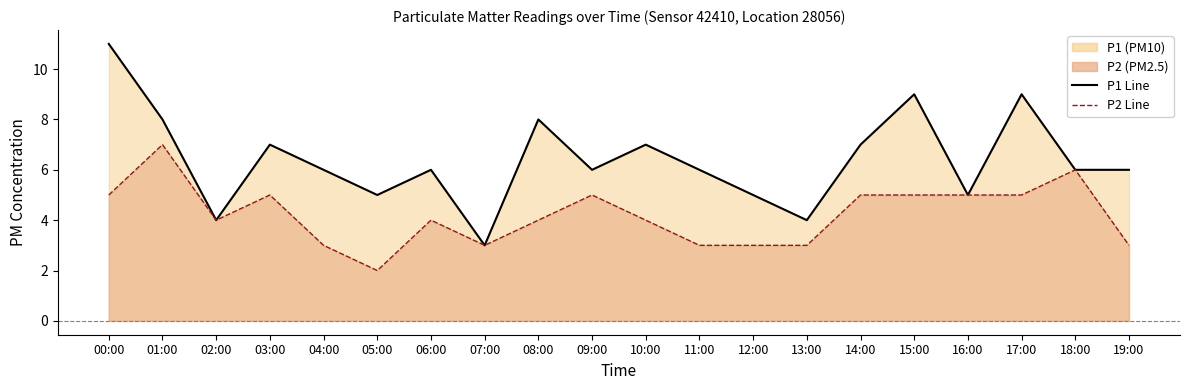

What is the difference between the P1 Line values at 14:00 and 08:00?

1